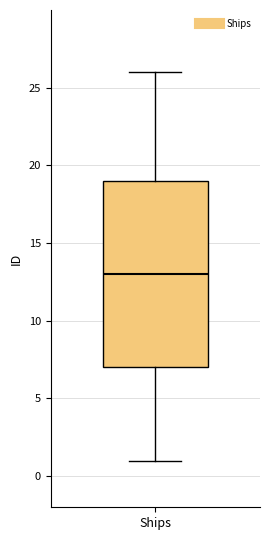

Read this box plot against the y-axis: the position of the median line, the range covered by the box, and the ends of both whiskers. The values are not printed on the chart, so give them approximately, as read against the axis.

median 13, box 7 to 19, whiskers 1 to 26